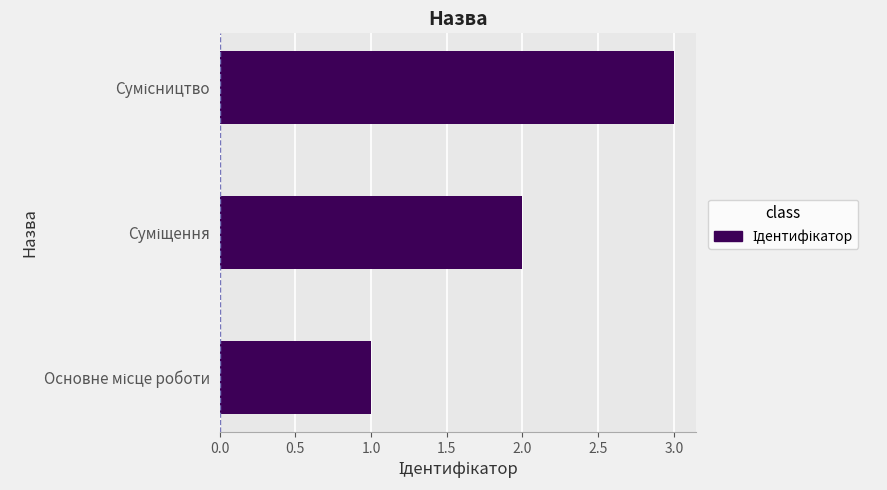

What is the smallest value displayed?

1